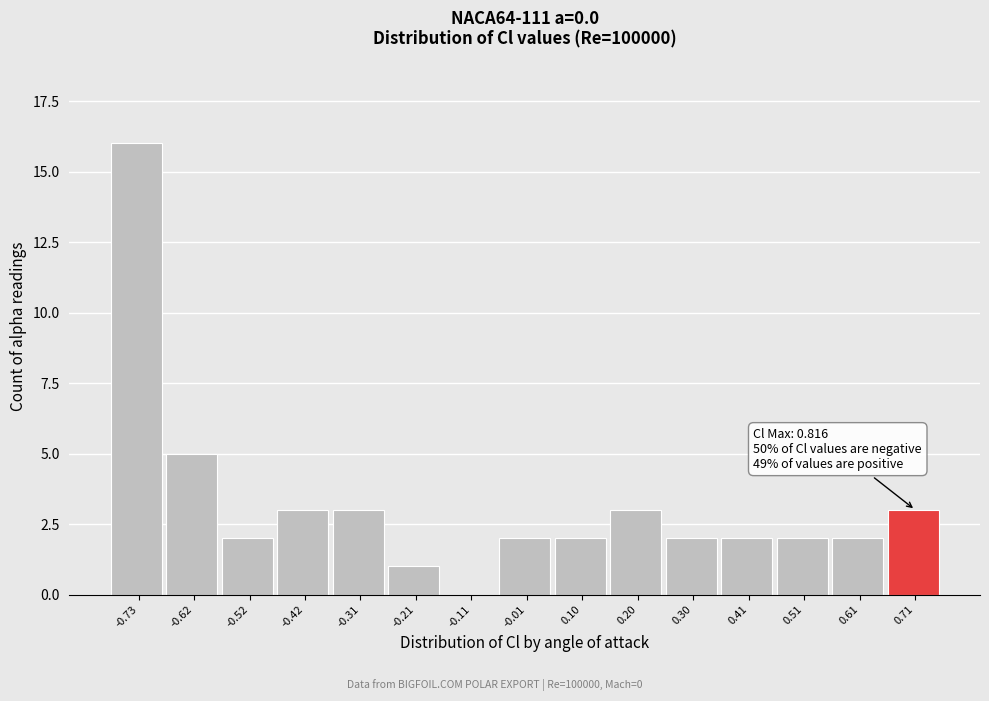

Reading left to right, what are all the values shown in this chart?

-0.73=16	-0.62=5	-0.52=2	-0.42=3	-0.31=3	-0.21=1	-0.11=0	-0.01=2	0.10=2	0.20=3	0.30=2	0.41=2	0.51=2	0.61=2	0.71=3